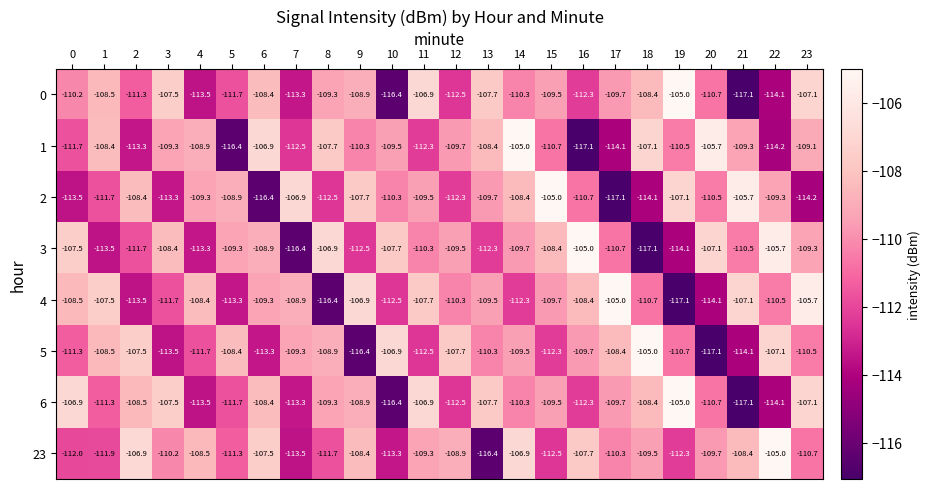

What is the sum of the 0 values at 16 and 9?

-221.2